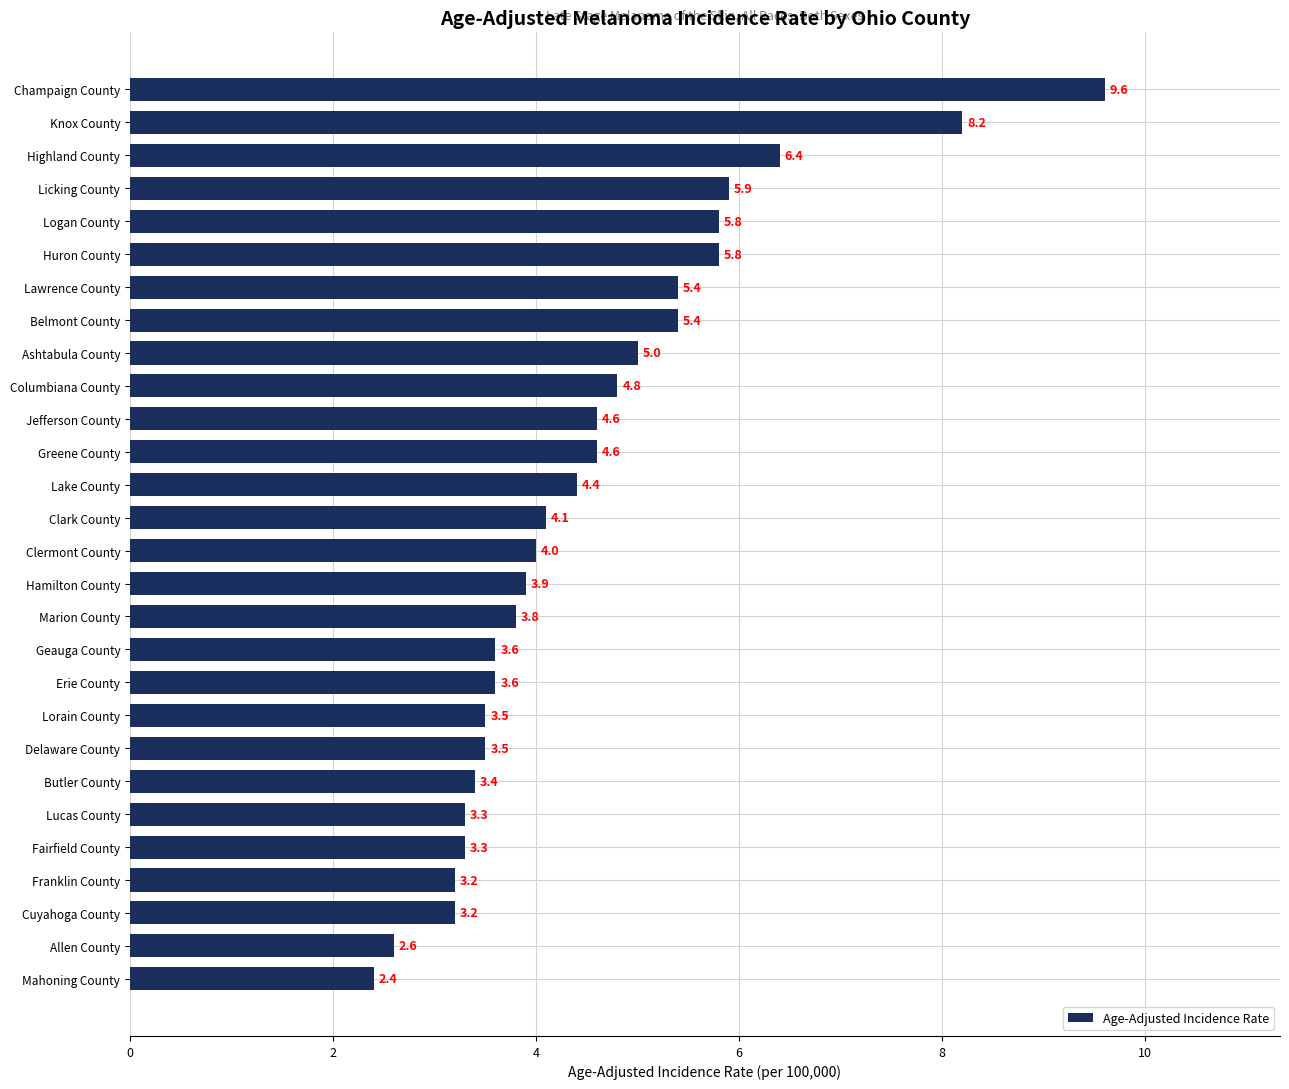

Reading bottom to top, transcribe all the data shown in this chart.

Mahoning County=2.4	Allen County=2.6	Cuyahoga County=3.2	Franklin County=3.2	Fairfield County=3.3	Lucas County=3.3	Butler County=3.4	Delaware County=3.5	Lorain County=3.5	Erie County=3.6	Geauga County=3.6	Marion County=3.8	Hamilton County=3.9	Clermont County=4.0	Clark County=4.1	Lake County=4.4	Greene County=4.6	Jefferson County=4.6	Columbiana County=4.8	Ashtabula County=5.0	Belmont County=5.4	Lawrence County=5.4	Huron County=5.8	Logan County=5.8	Licking County=5.9	Highland County=6.4	Knox County=8.2	Champaign County=9.6